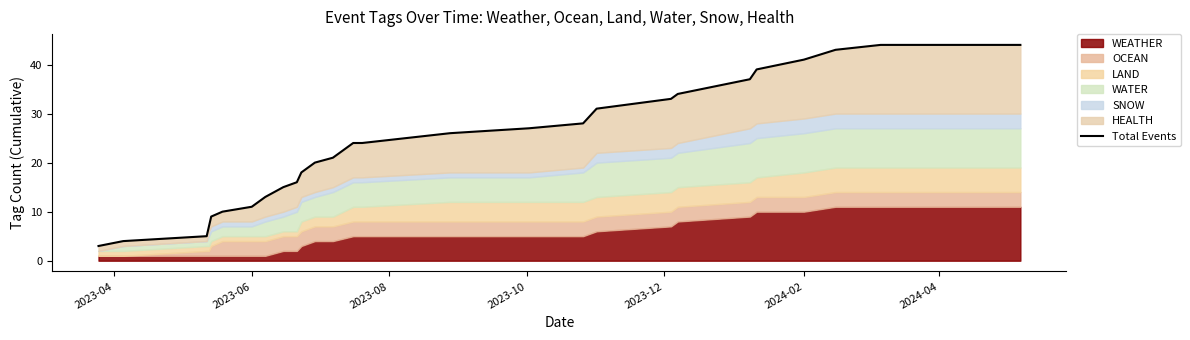

Does the chart have visible grid lines?

No